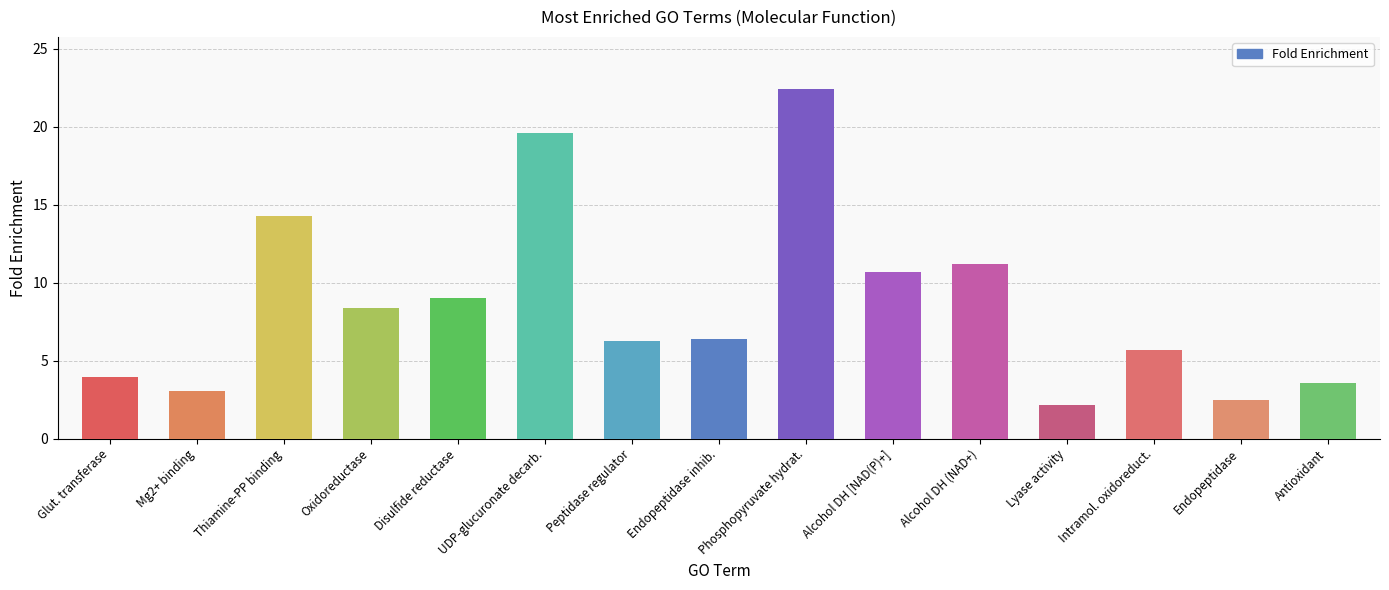

What is the ratio of the value at Endopeptidase inhib. to the value at Peptidase regulator?

1.0